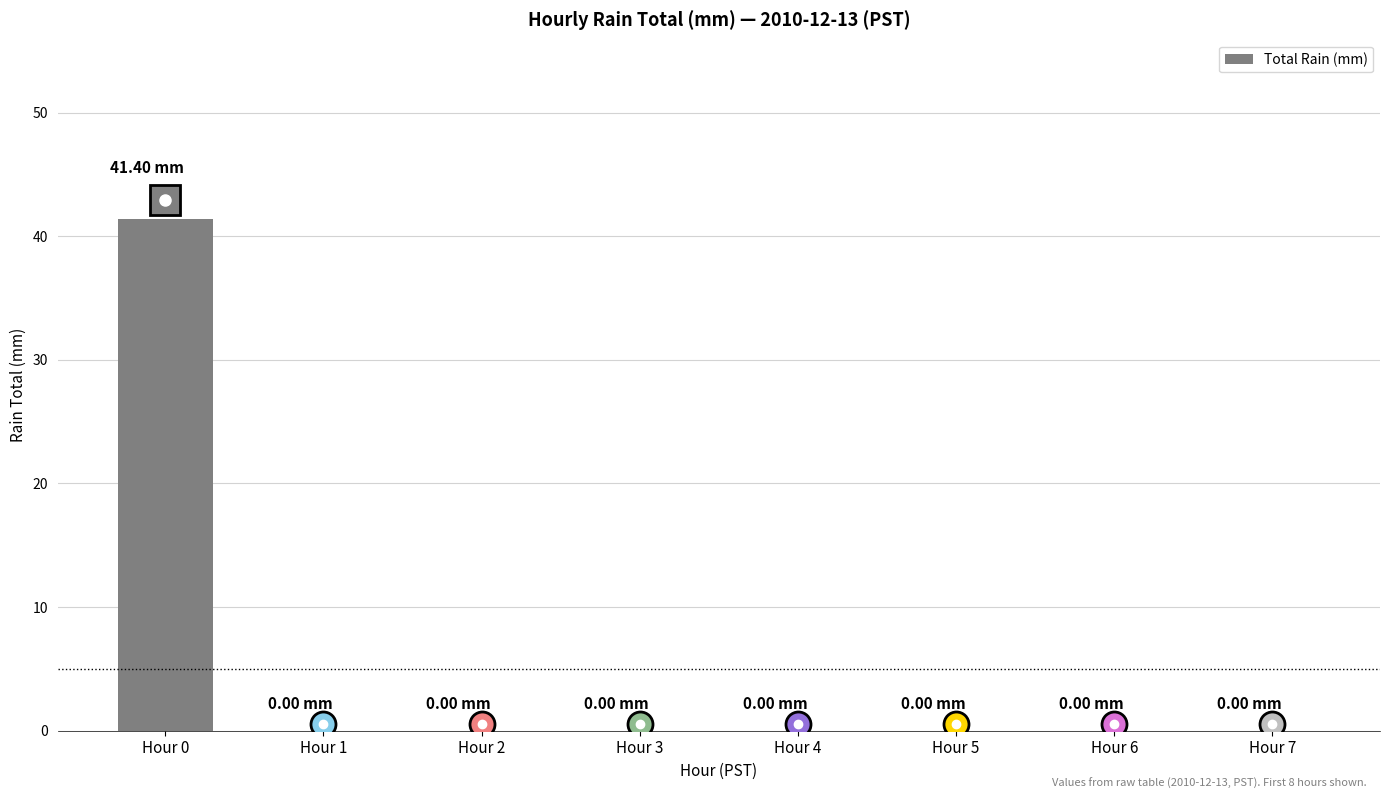

What is the sum of the values at Hour 1 and Hour 0?

41.4